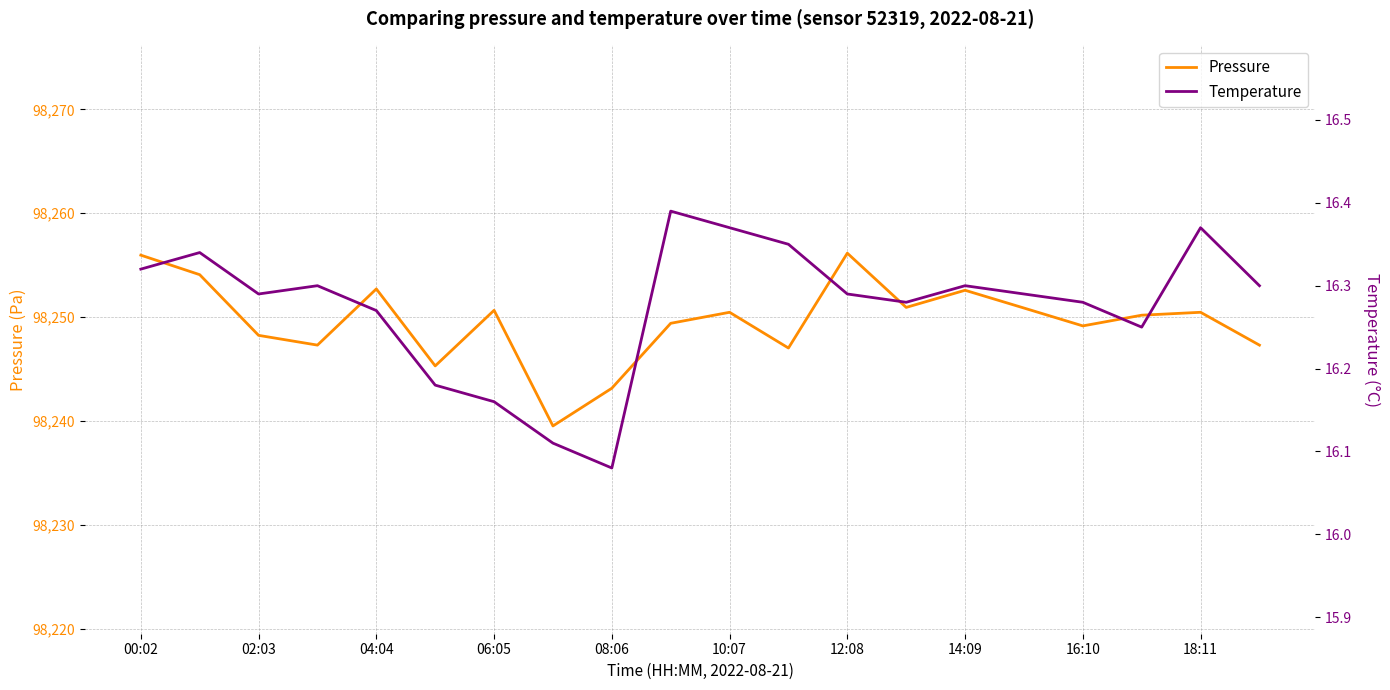

At how many categories does at least one series exceed 68614?

20